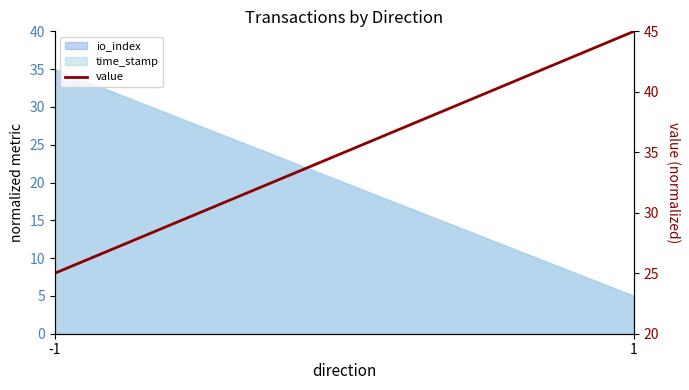

How many lines are shown in the chart?

1